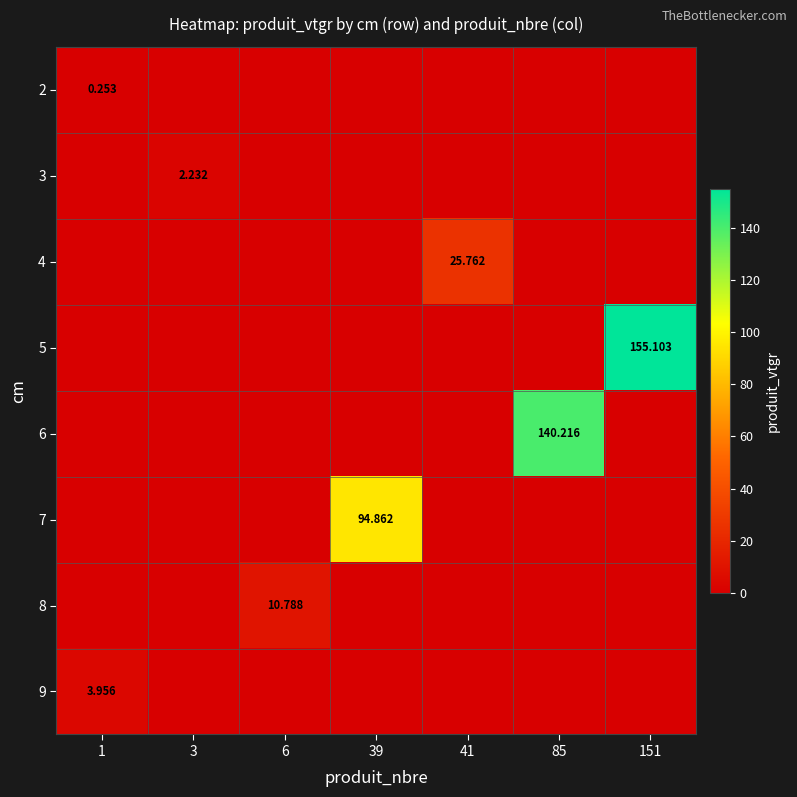

What is the difference between the maximum and second lowest values in the 2 series?

0.3